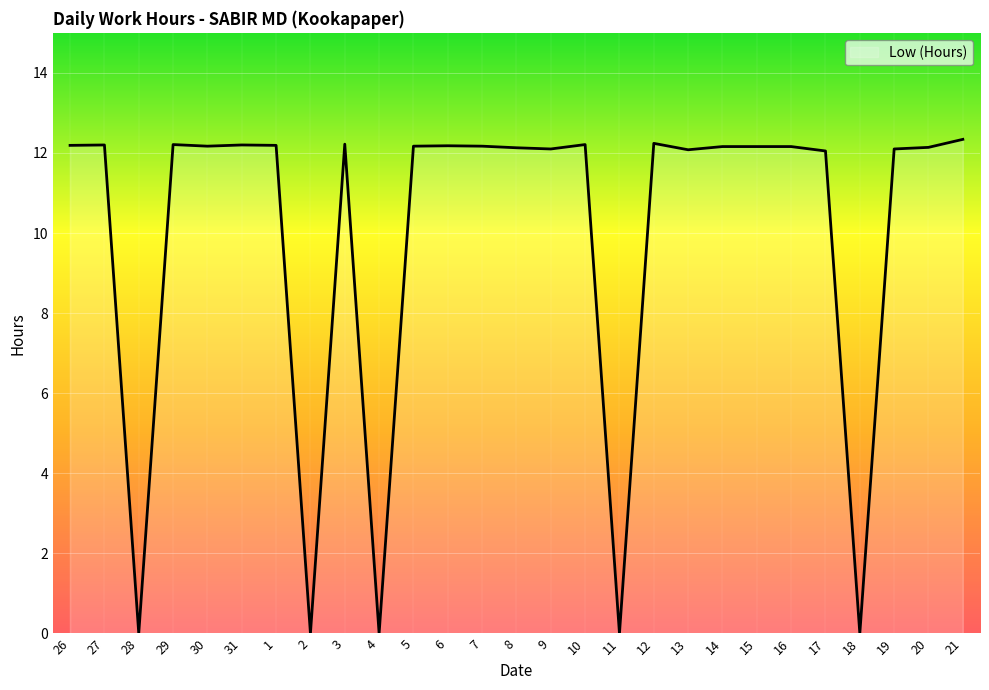

What is the maximum value shown in the chart?

12.3